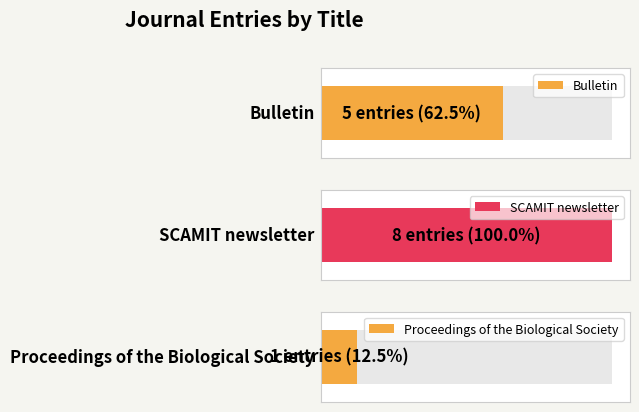

Which series has the largest total across all categories?

SCAMIT newsletter